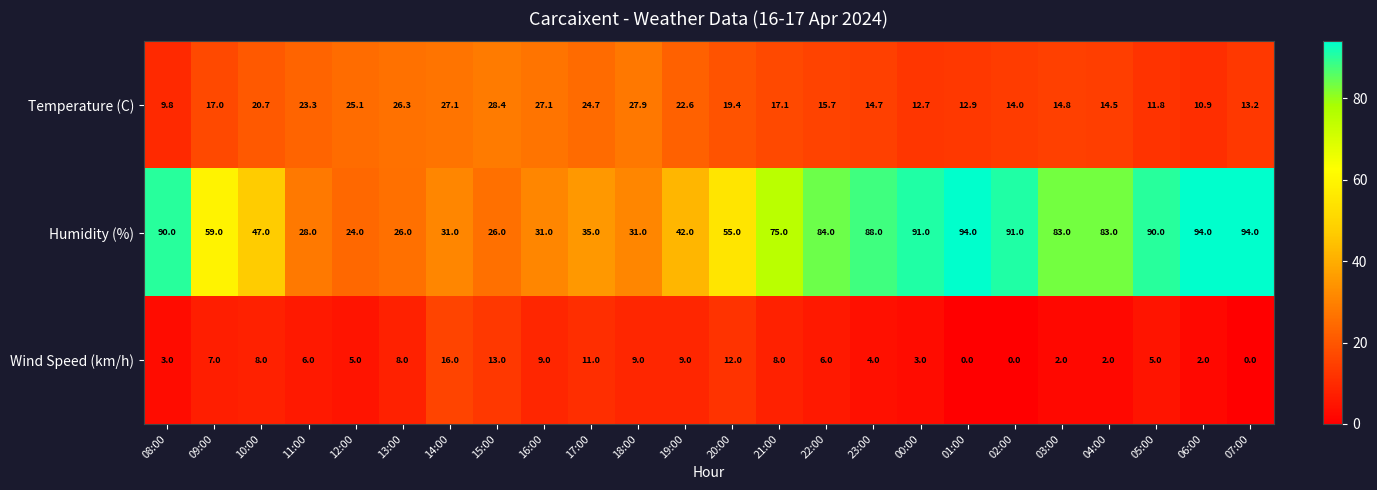

Count the number of categories in the chart.

24